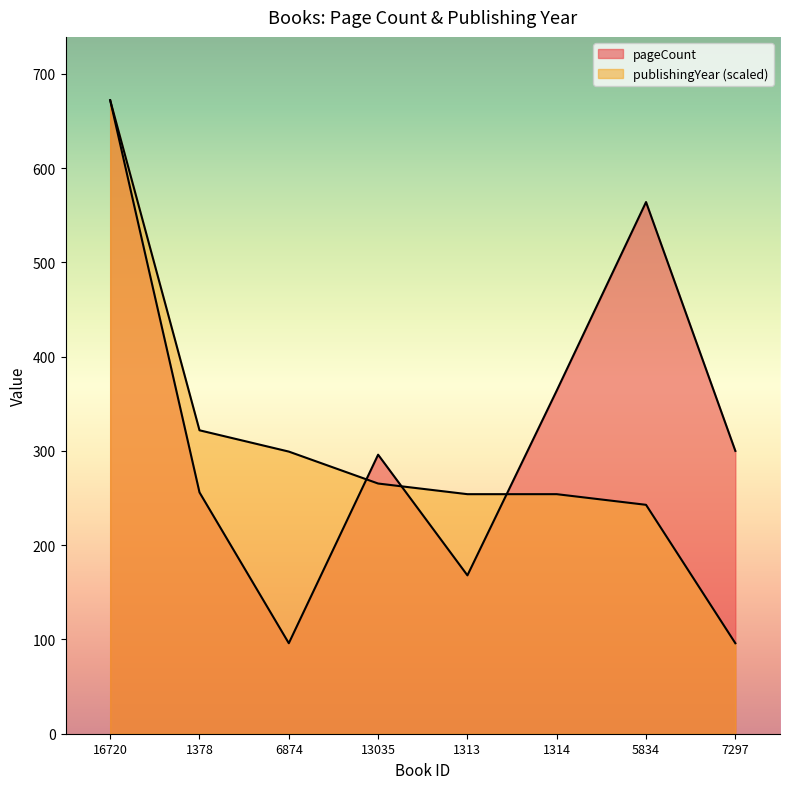

Which series has the largest total across all categories?

pageCount